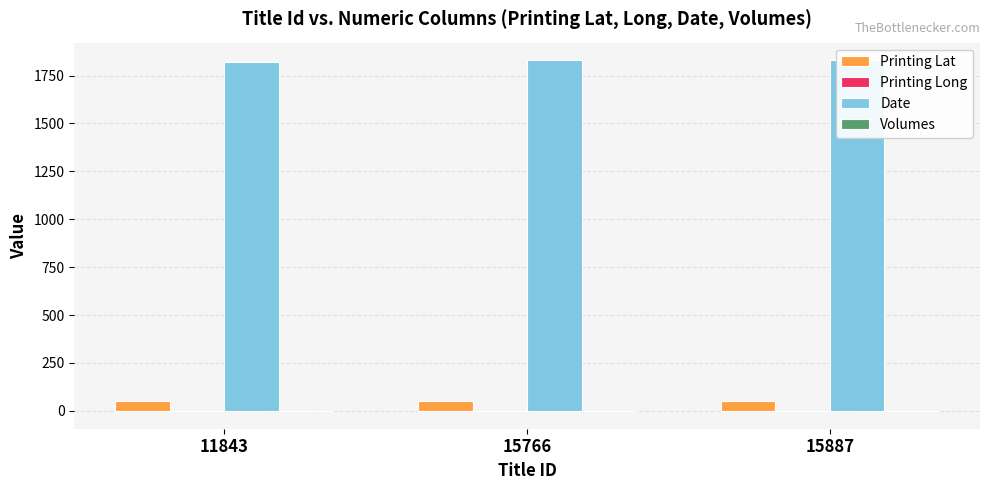

At which label does Printing Long reach its minimum?

11843